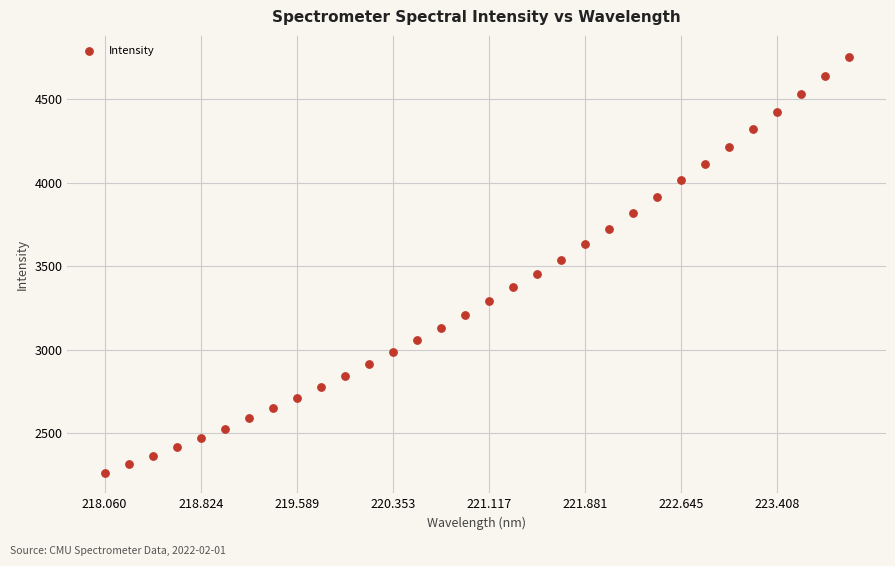

What is the range of Y values (max minus min)?

2493.6